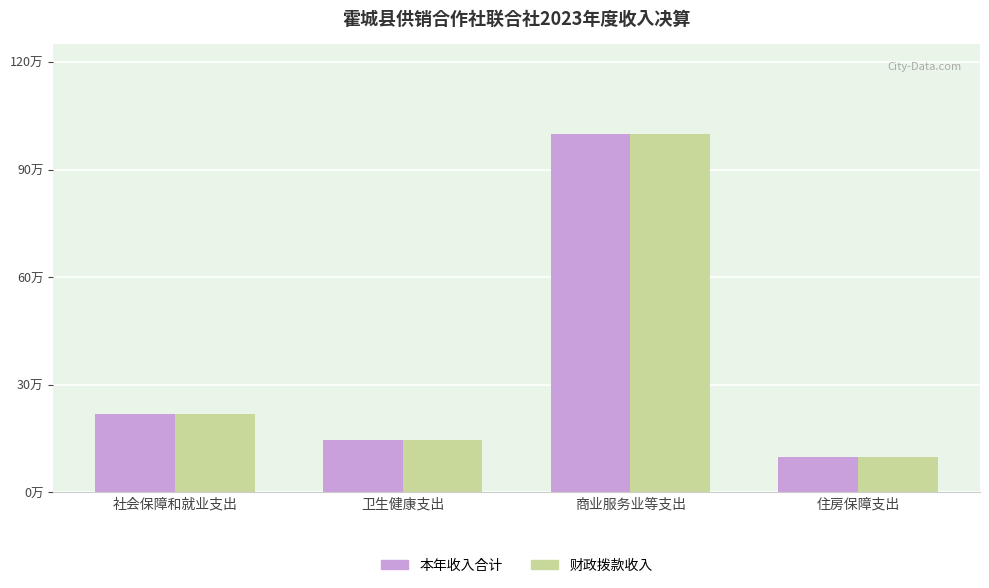

Does the chart contain stacked bars?

No